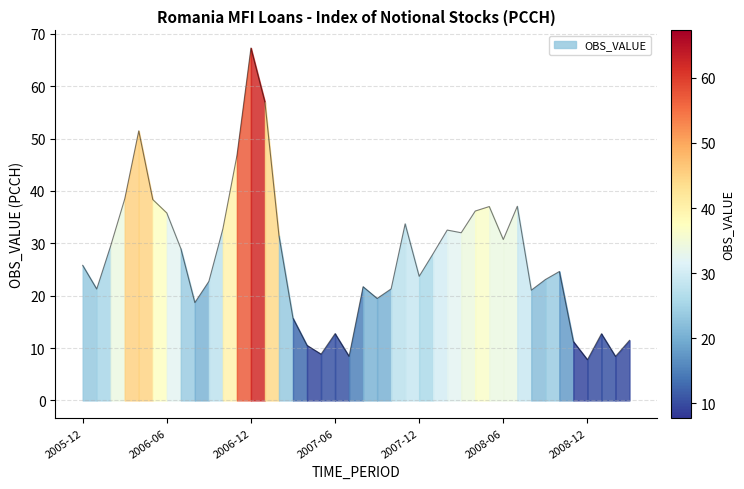

The chart shows a value of 3.7 at 2007-04. True or false?

False